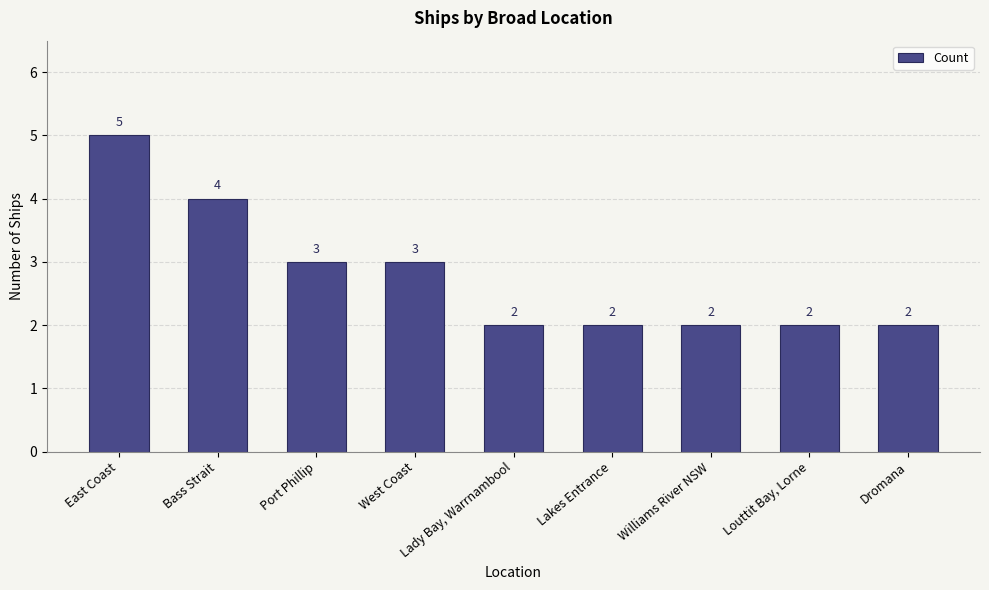

What is the greatest value displayed?

5